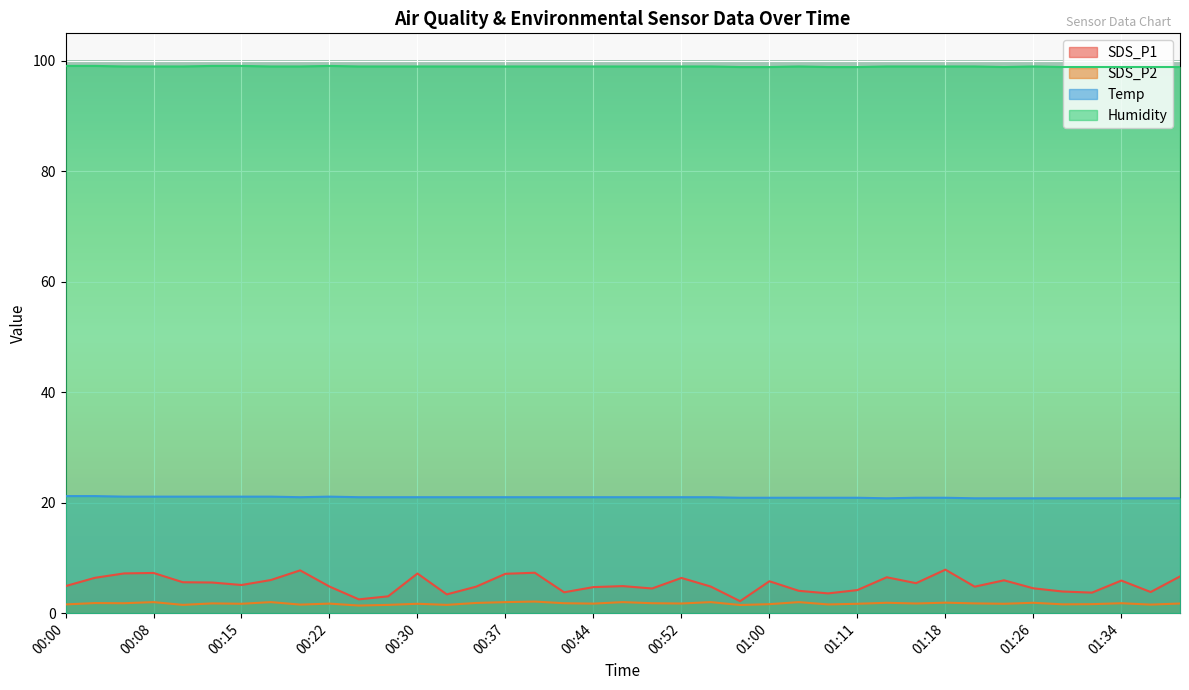

Which series has the largest total across all categories?

Humidity